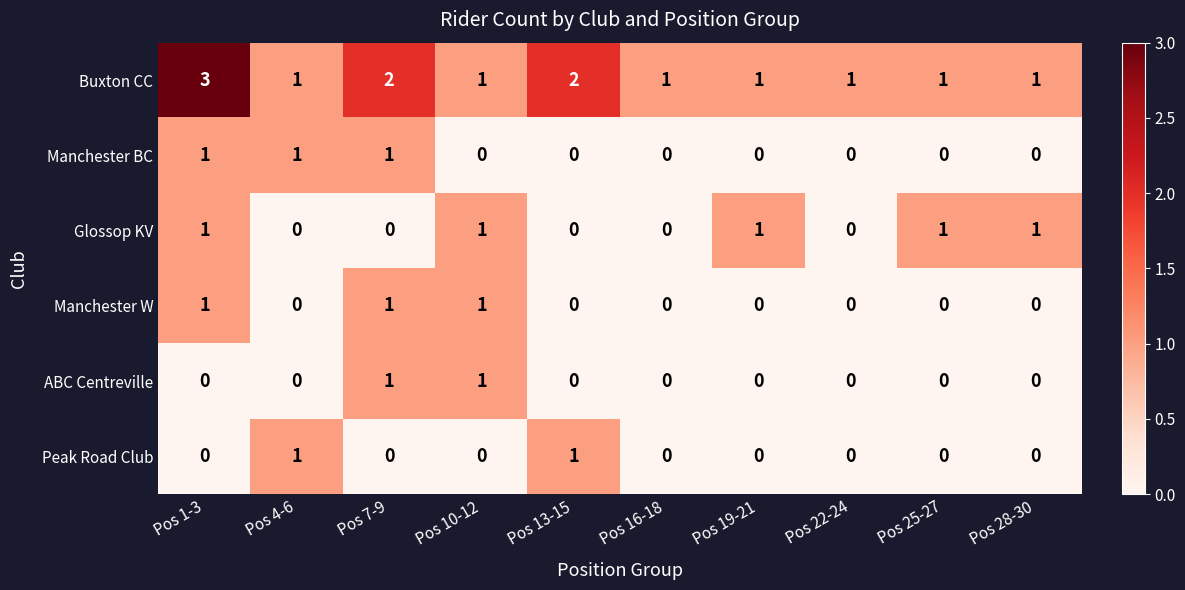

What is the maximum value shown in the chart?

3